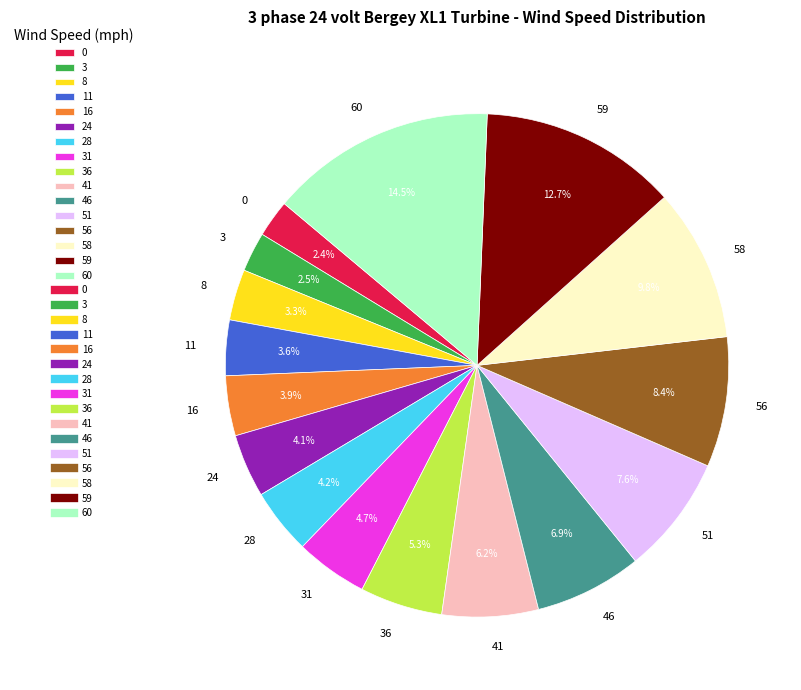

Is there a majority slice in this chart?

No